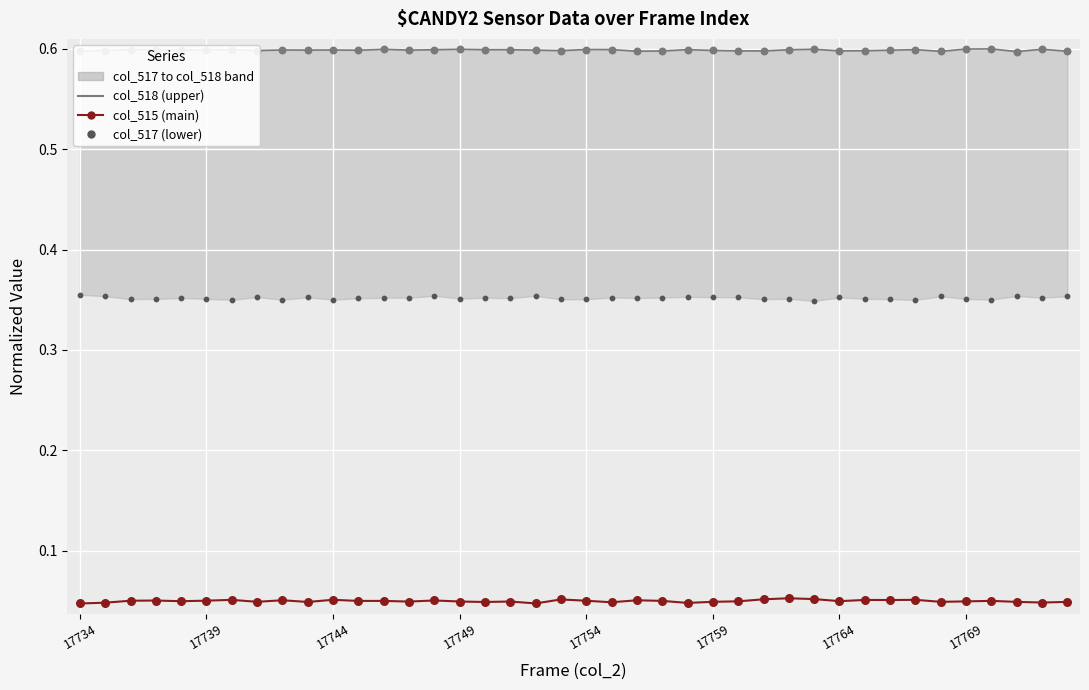

What is the total value across all series at 36?

1.0